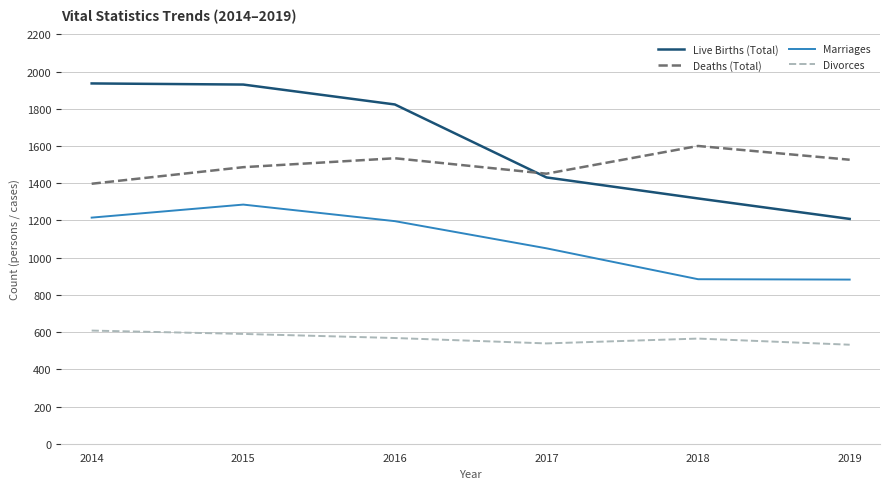

Which series has the widest spread of values?

Live Births (Total)